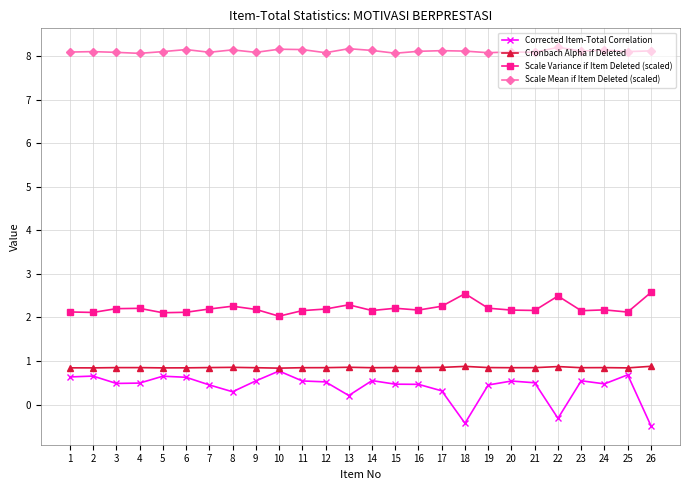

What is the greatest value displayed?

8.2